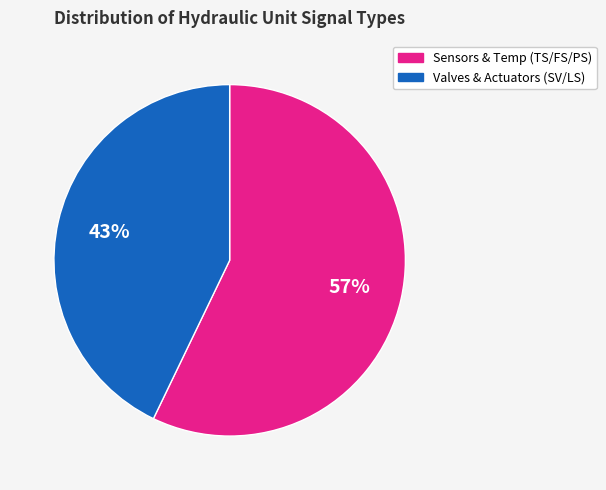

Does any single category account for the majority?

Yes